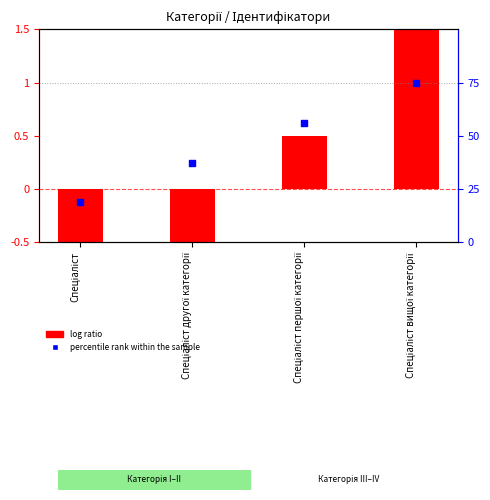

What is the total value across all series at Спеціаліст вищої категорії?

2.5